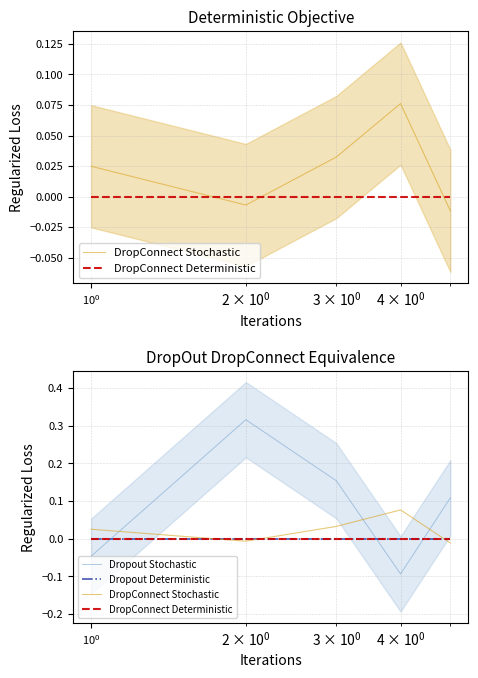

Is it true that DropConnect Stochastic equals -0.0 at $\mathdefault{10^{-1}}$?

False